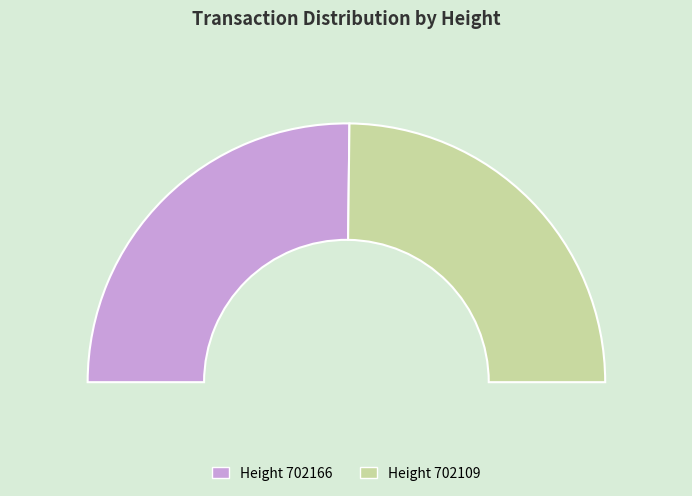

Count the number of slices in the pie.

2